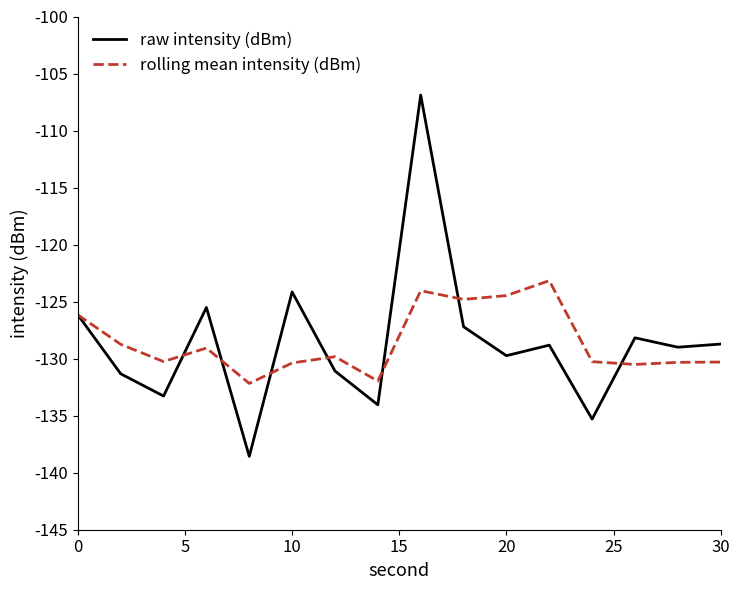

List the series in order of their peak value, lowest first.

rolling mean intensity (dBm), raw intensity (dBm)